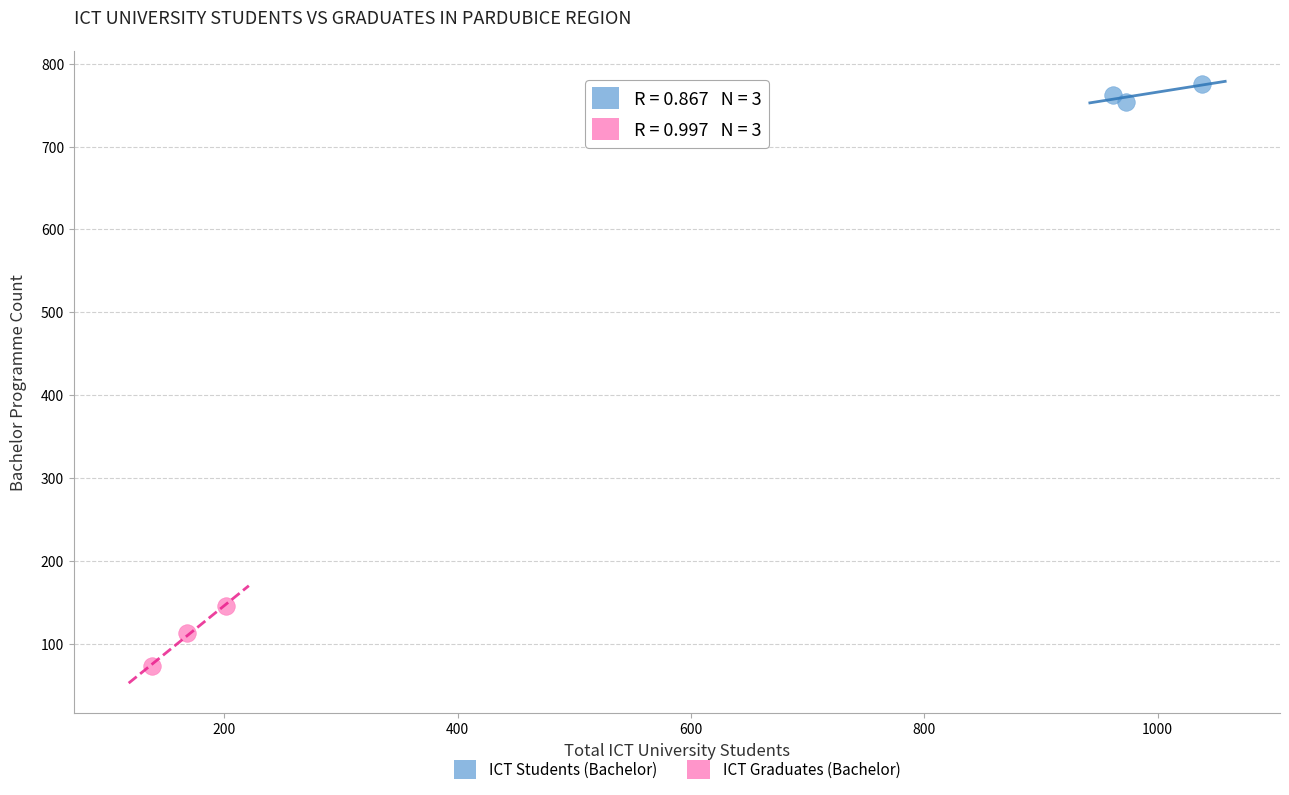

Which series reaches the maximum Y coordinate?

ICT Students (Bachelor)